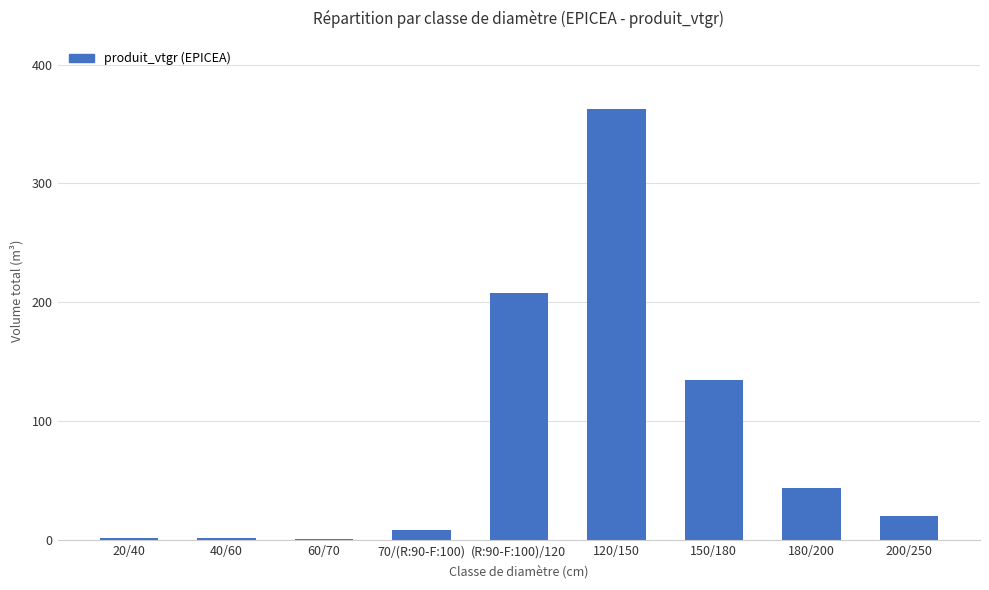

What is the label of the 5th bar from the right?

(R:90-F:100)/120